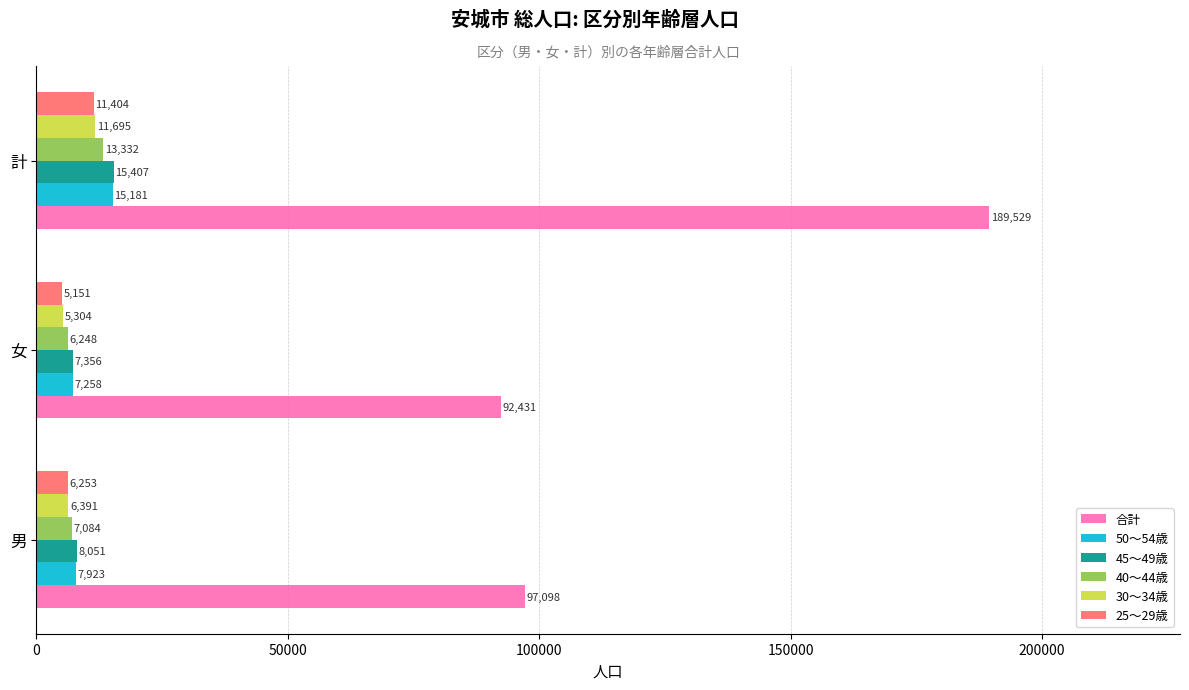

Is the value of 50～54歳 at 男 greater than the value of 30～34歳 at 男?

Yes